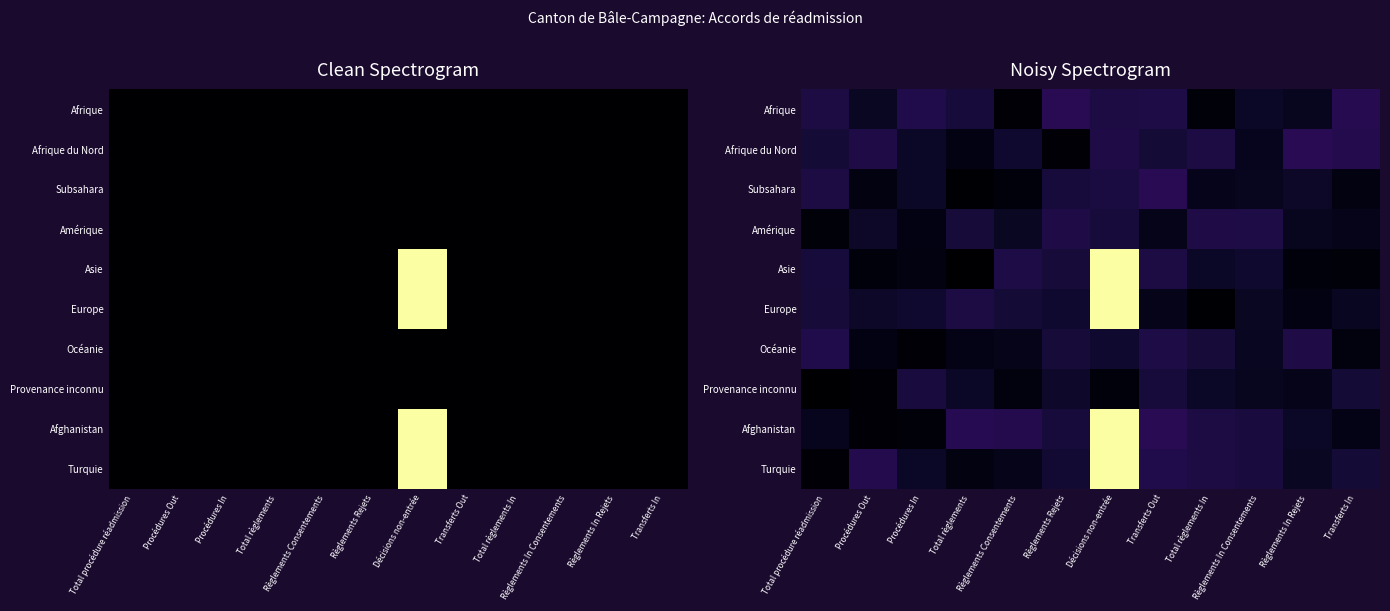

Is the value of Asie at Règlements In Rejets greater than the value of Océanie at Total procédure réadmission?

No